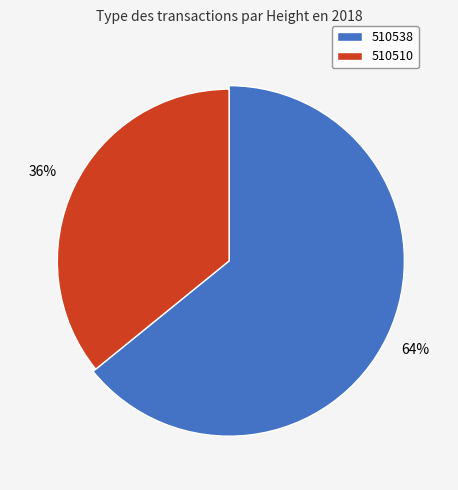

What percentage is the 510538 slice, to the nearest percent?

64%